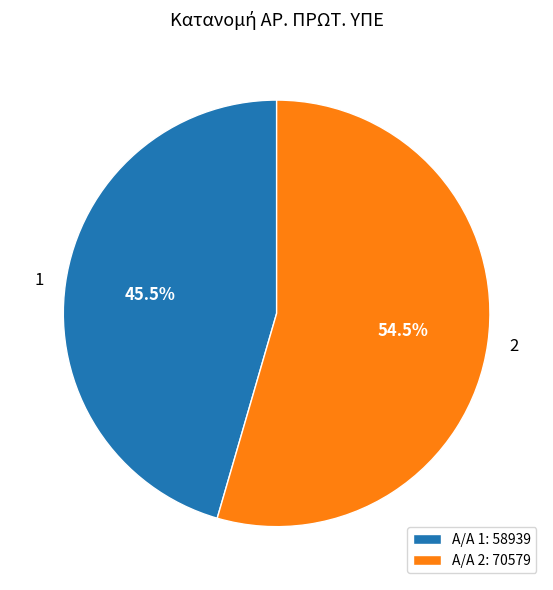

Combined, do 2 and 1 account for over 50%?

Yes